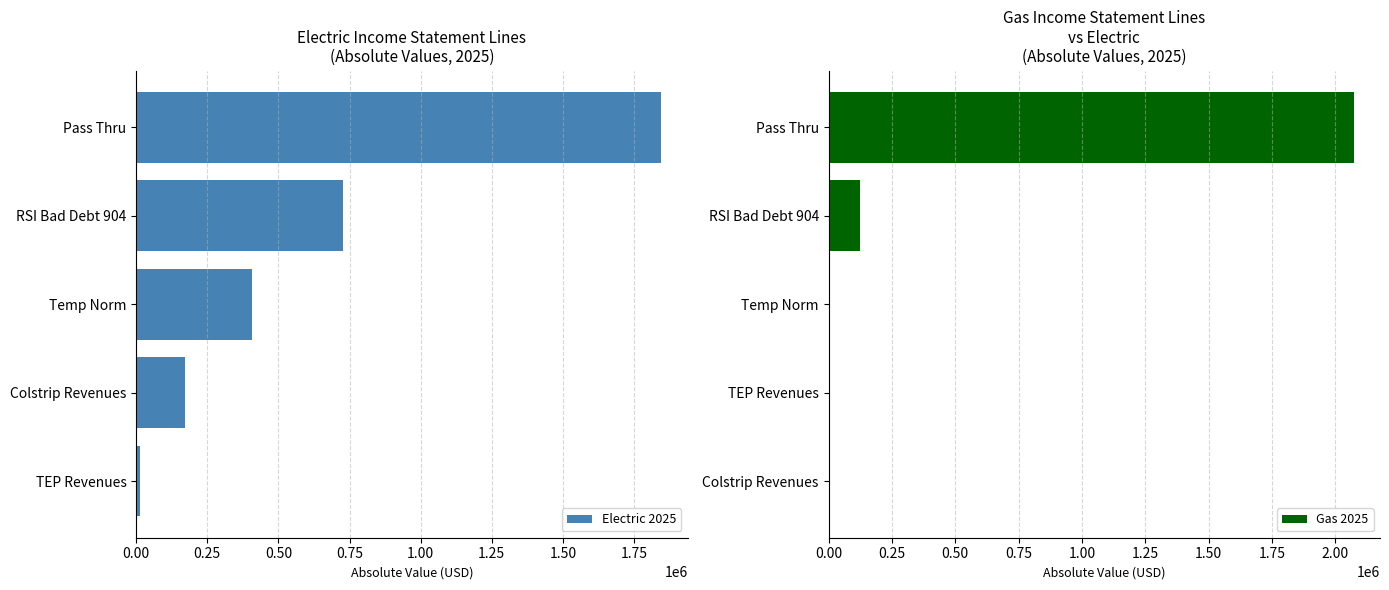

At which label is Gas 2025 closest to 1036279?

RSI Bad Debt 904